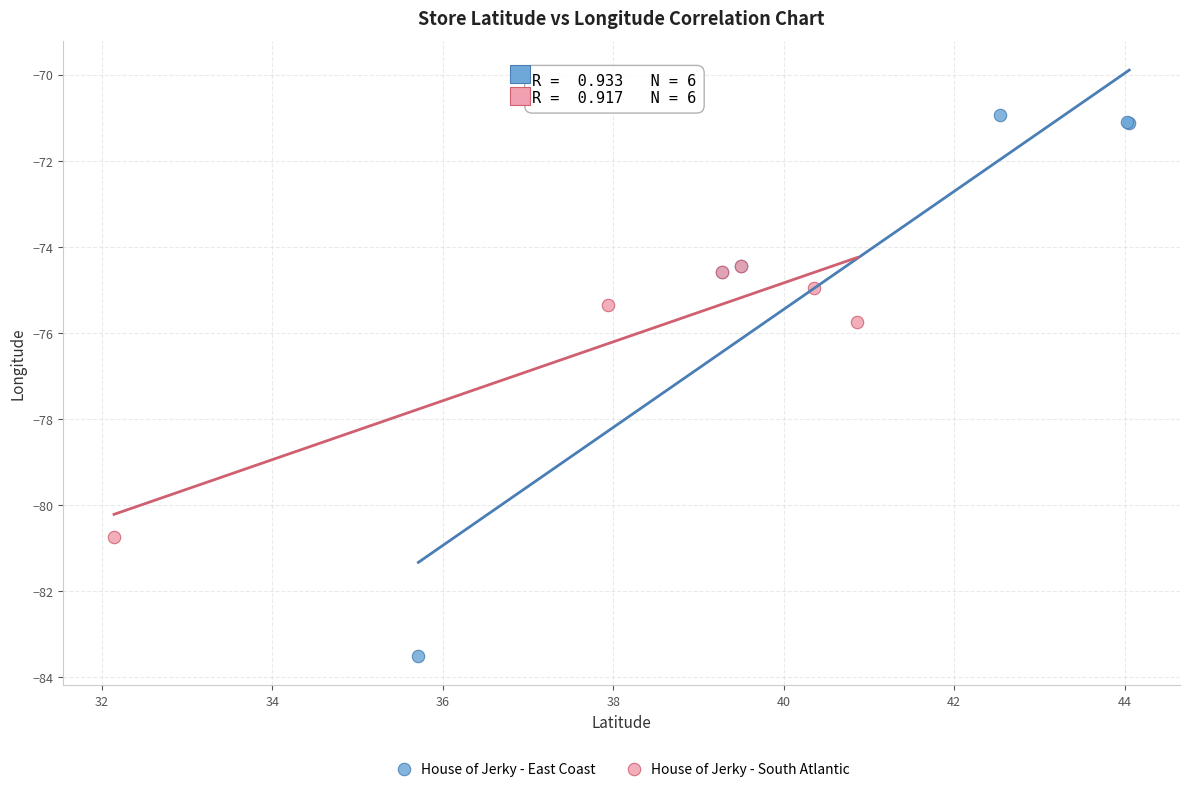

Which series reaches the maximum Y coordinate?

House of Jerky - East Coast